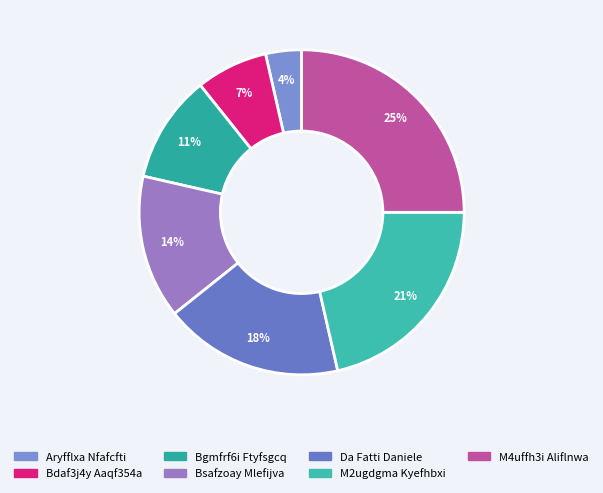

Rank the categories by value from lowest to highest.

Aryfflxa Nfafcfti, Bdaf3j4y Aaqf354a, Bgmfrf6i Ftyfsgcq, Bsafzoay Mlefijva, Da Fatti Daniele, M2ugdgma Kyefhbxi, M4uffh3i Aliflnwa